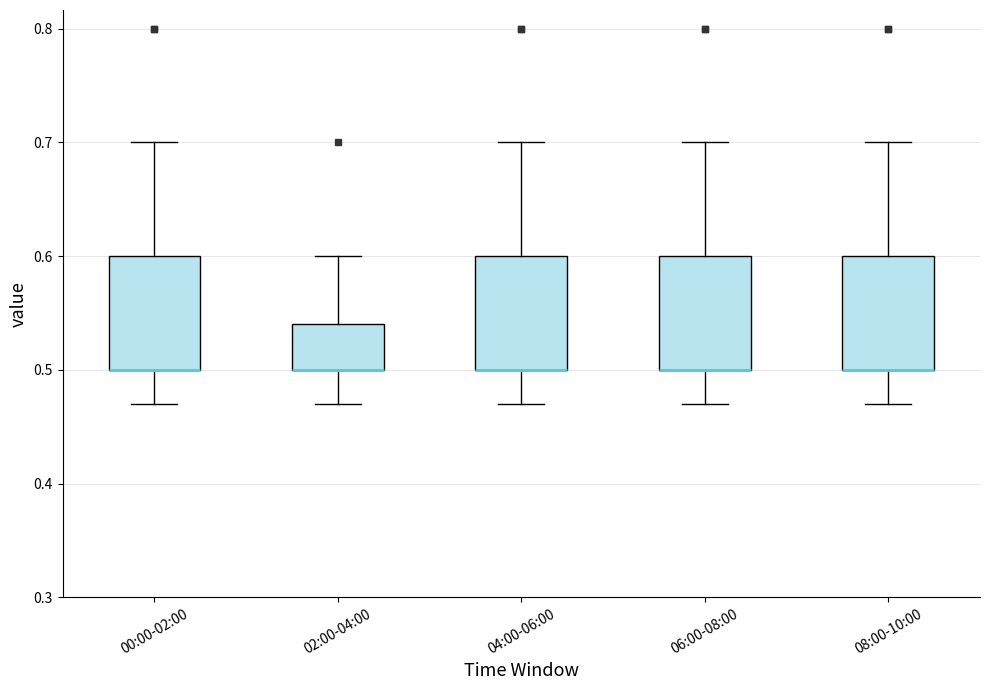

Reading left to right, read every box against the y-axis: the position of its median line, the range the box covers, and the ends of its whiskers. The values are not printed on the chart, so give them approximately, as read against the axis.

00:00-02:00: median 0.50 (drawn on the box's lower edge), box 0.50 to 0.60, whiskers 0.47 to 0.70
02:00-04:00: median 0.50 (drawn on the box's lower edge), box 0.50 to 0.54, whiskers 0.47 to 0.60
04:00-06:00: median 0.50 (drawn on the box's lower edge), box 0.50 to 0.60, whiskers 0.47 to 0.70
06:00-08:00: median 0.50 (drawn on the box's lower edge), box 0.50 to 0.60, whiskers 0.47 to 0.70
08:00-10:00: median 0.50 (drawn on the box's lower edge), box 0.50 to 0.60, whiskers 0.47 to 0.70